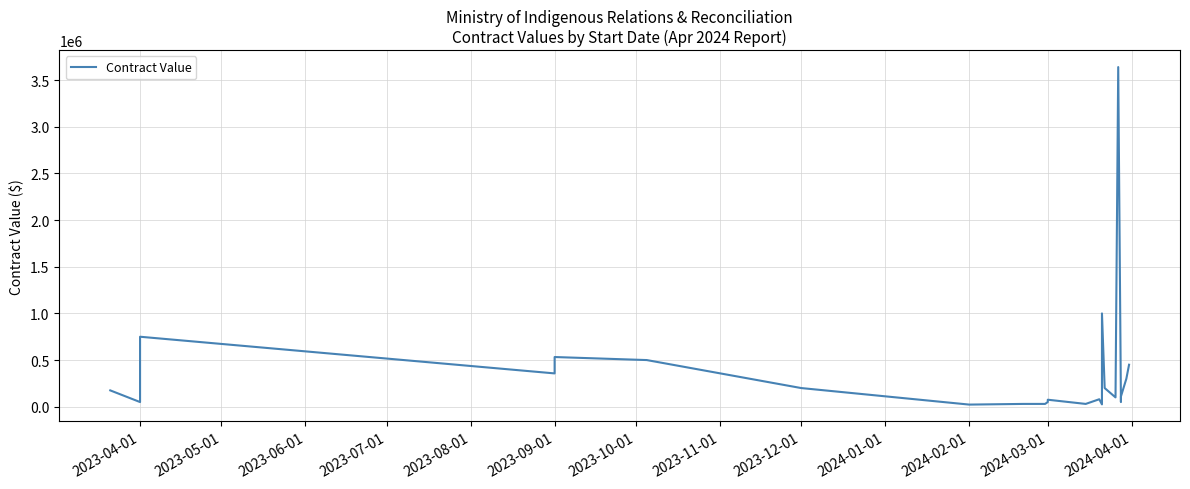

How many interior local valleys (lower than both neighbors) does the data have?

6